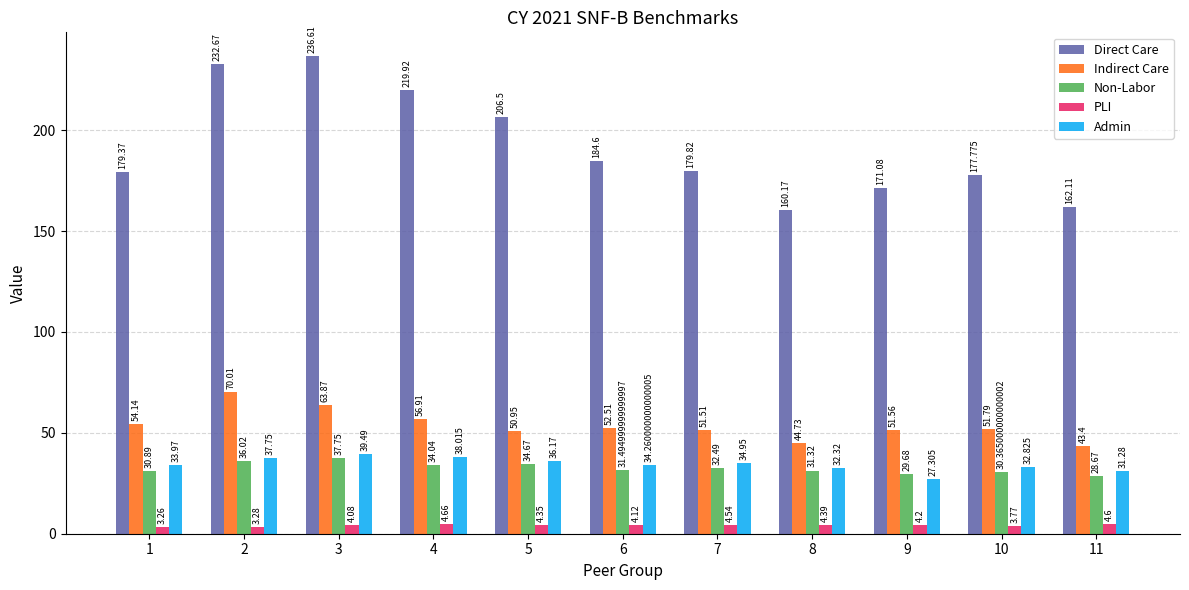

Which series has the largest range (max minus min)?

Direct Care